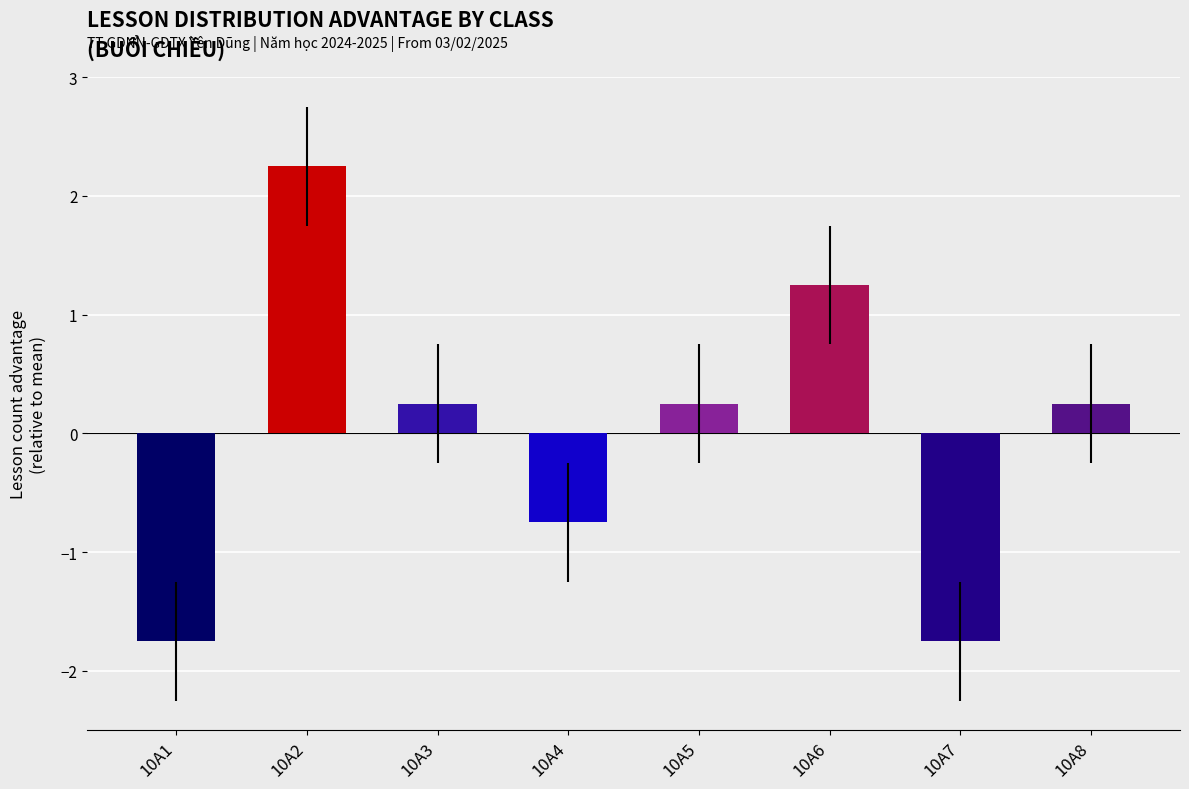

Does the chart contain any negative values?

Yes